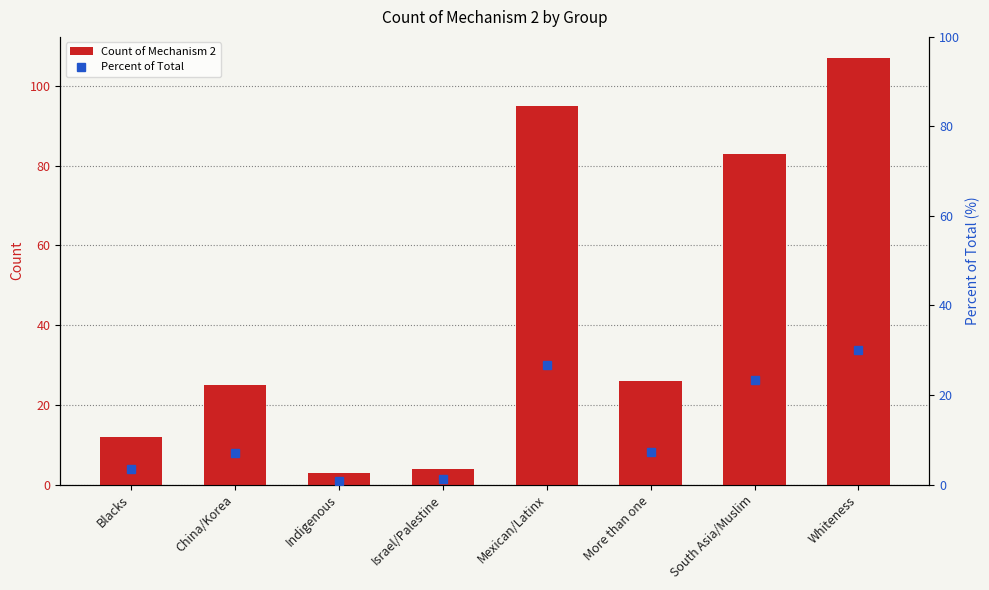

True or false: Count of Mechanism 2 has a value of 26.8 at South Asia/Muslim.

False